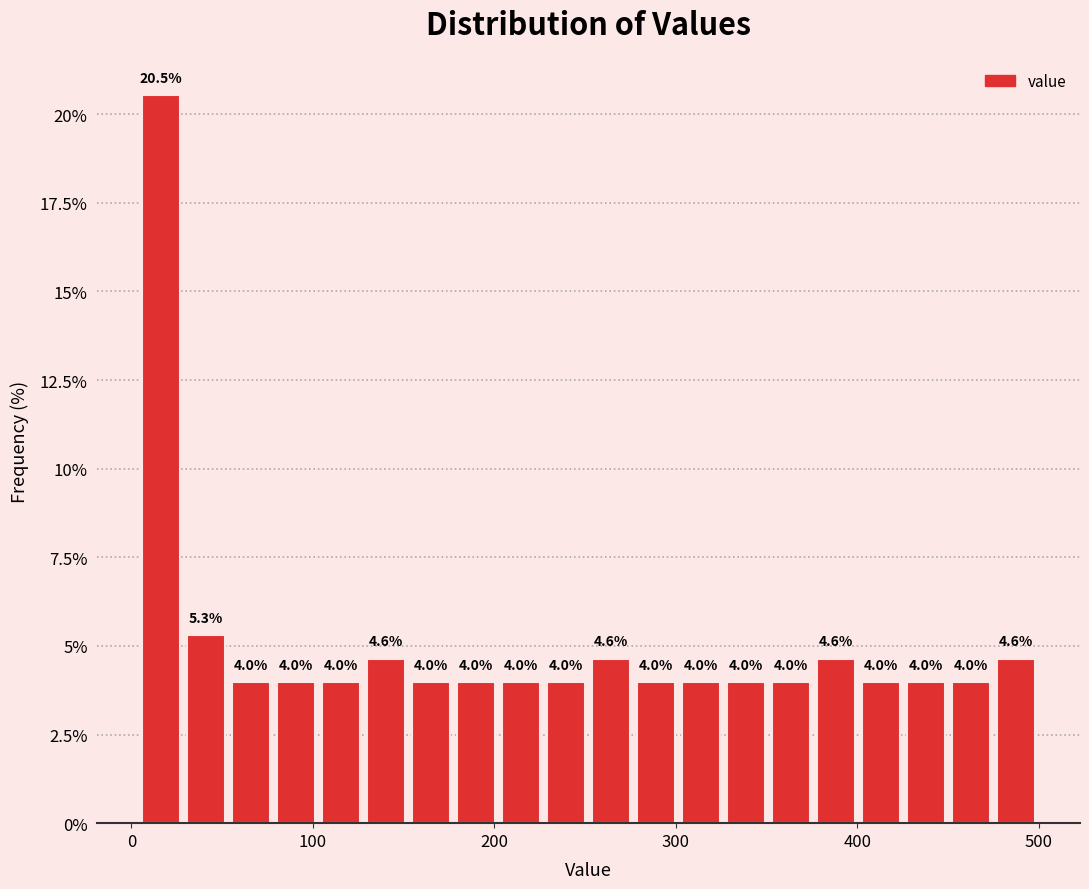

Read against the x-axis, roughly where is the centre of the tallest bar?

20